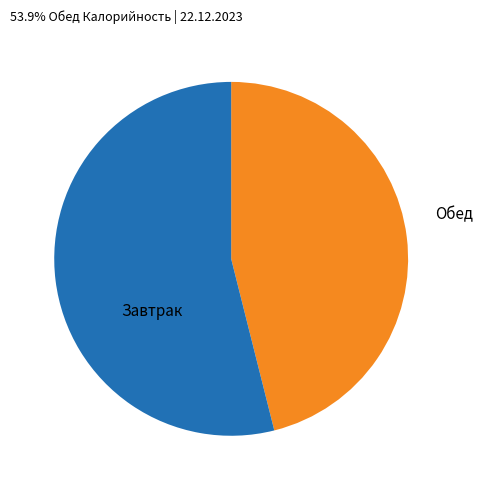

Is there a majority slice in this chart?

Yes